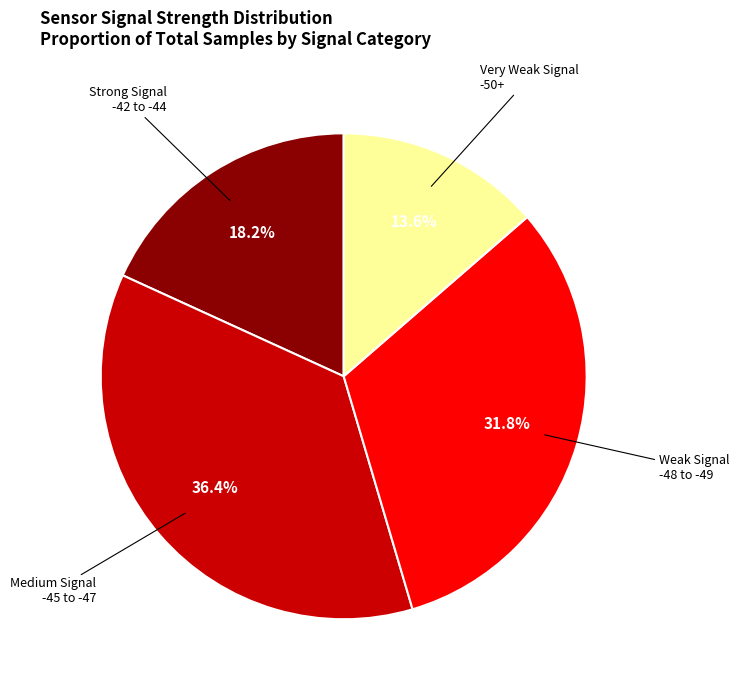

To the nearest percent, what is the average slice percentage?

25%